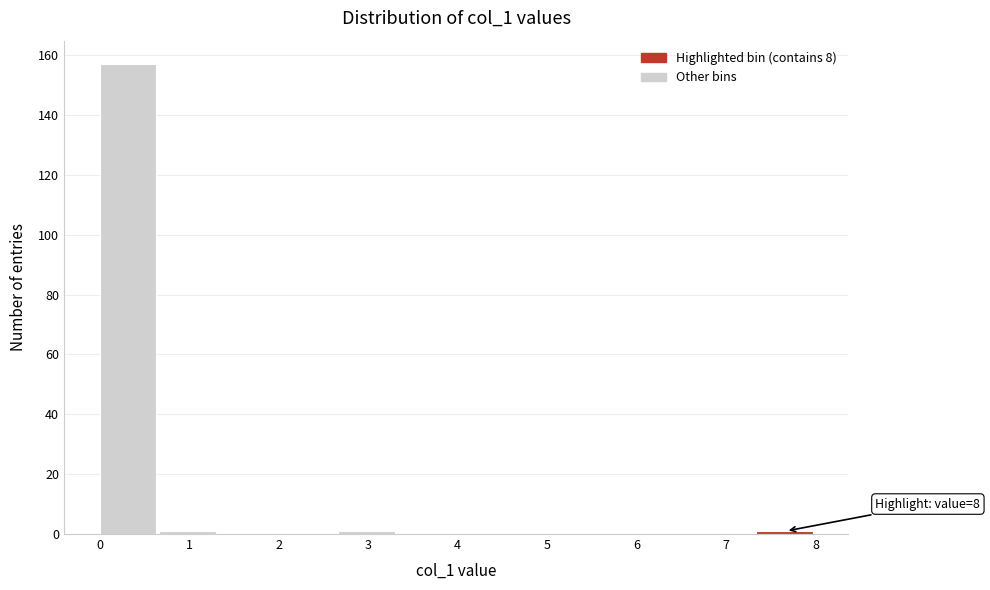

Which range on the x-axis has the tallest bar?

0.0 to 0.7